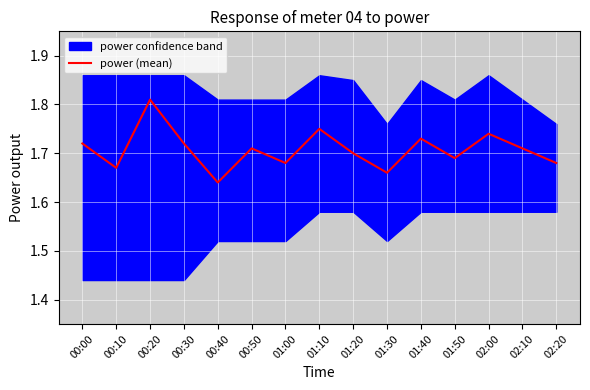

Reading left to right, transcribe all the data shown in this chart.

00:00=1.7	00:10=1.7	00:20=1.8	00:30=1.7	00:40=1.6	00:50=1.7	01:00=1.7	01:10=1.8	01:20=1.7	01:30=1.7	01:40=1.7	01:50=1.7	02:00=1.7	02:10=1.7	02:20=1.7